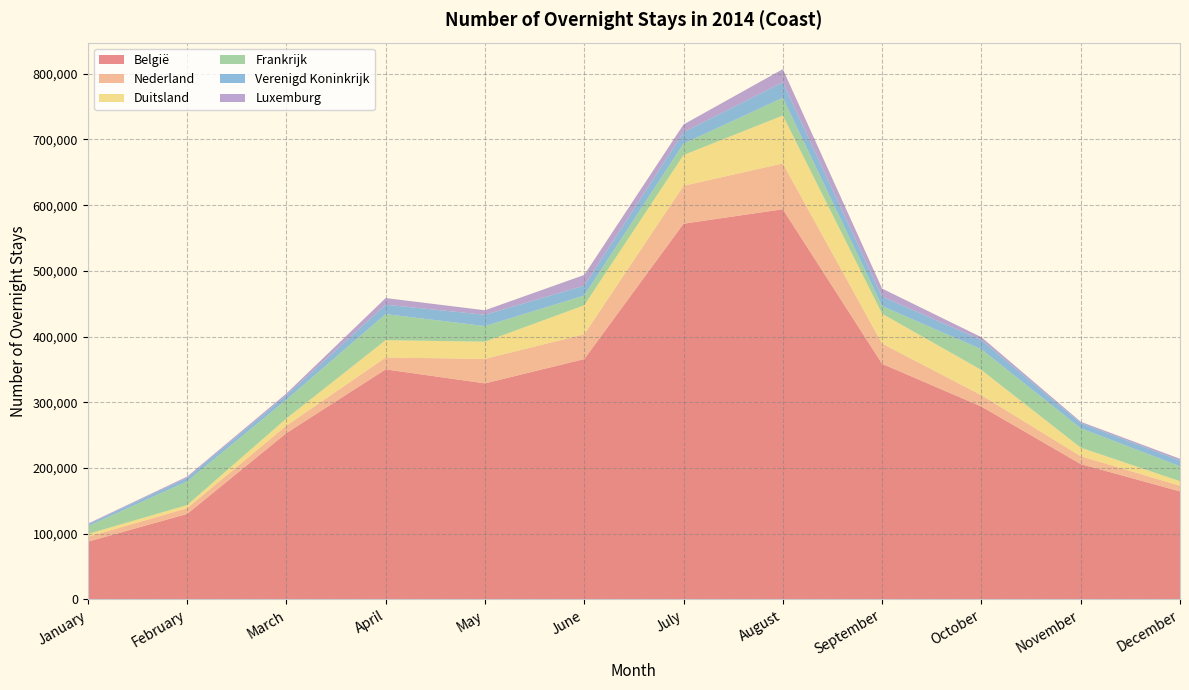

Reading left to right, what are all the values shown in this chart?

België: January=87929	February=130144	March=253138	April=350131	May=328848	June=365807	July=571835	August=593832	September=358615	October=293608	November=206086	December=164459
Nederland: January=7327	February=8727	March=11335	April=18055	May=37313	June=37761	July=57685	August=69750	September=30821	October=17227	November=11913	December=8598
Duitsland: January=4429	February=4717	March=10918	April=26447	May=26086	June=44101	July=46840	August=72893	September=45424	October=38401	November=13073	December=6931
Frankrijk: January=11730	February=36154	March=28562	April=39608	May=23776	June=14853	July=17323	August=26917	September=11543	October=31462	November=29453	December=22708
Verenigd Koninkrijk: January=2880	February=5498	March=6794	April=14378	May=17180	June=15123	July=17315	August=23708	September=14533	October=14184	November=8055	December=8686
Luxemburg: January=1003	February=1705	March=2630	April=10049	May=6902	June=16201	July=11809	August=19946	September=12151	October=4229	November=1851	December=2717